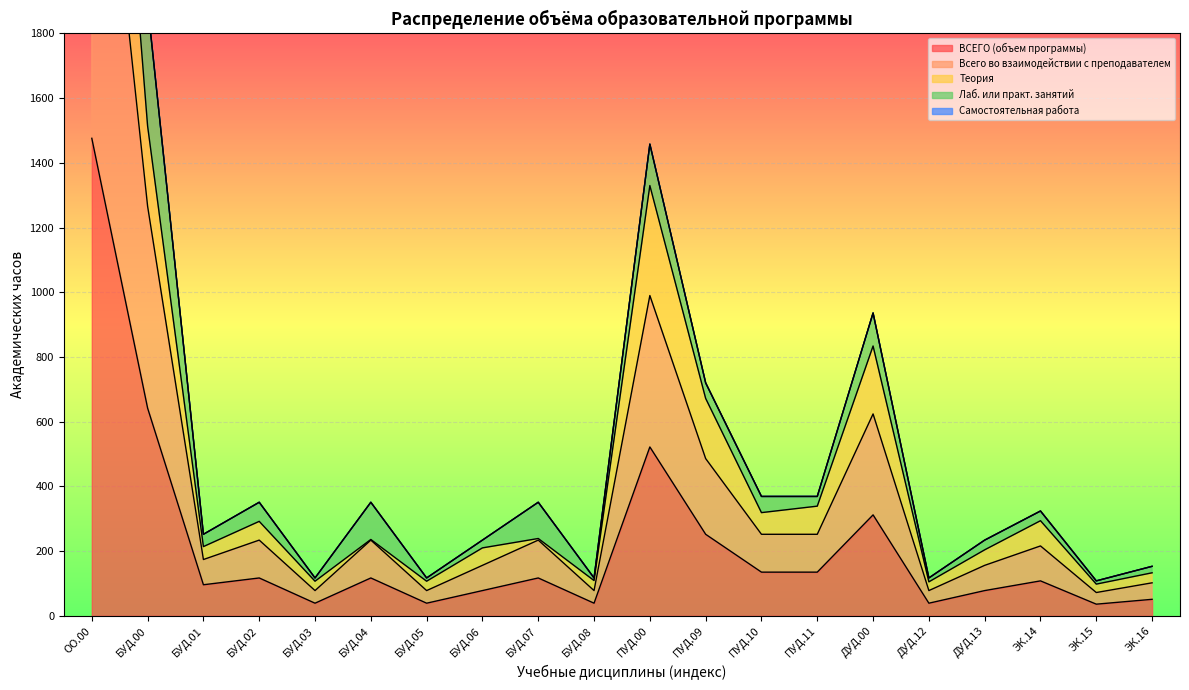

What is the label of the 4th point from the right?

ДУД.13